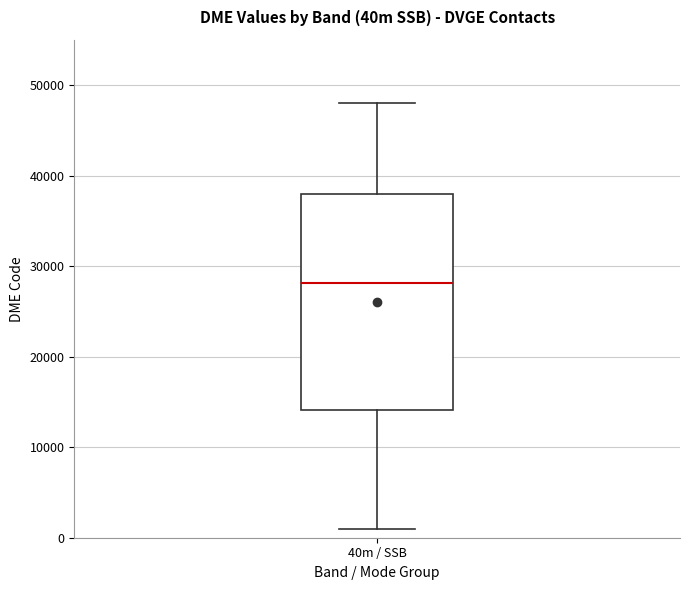

Read this box plot against the y-axis: the position of the median line, the range covered by the box, and the ends of both whiskers. The values are not printed on the chart, so give them approximately, as read against the axis.

median 28000, box 14000 to 38000, whiskers 1000 to 48000